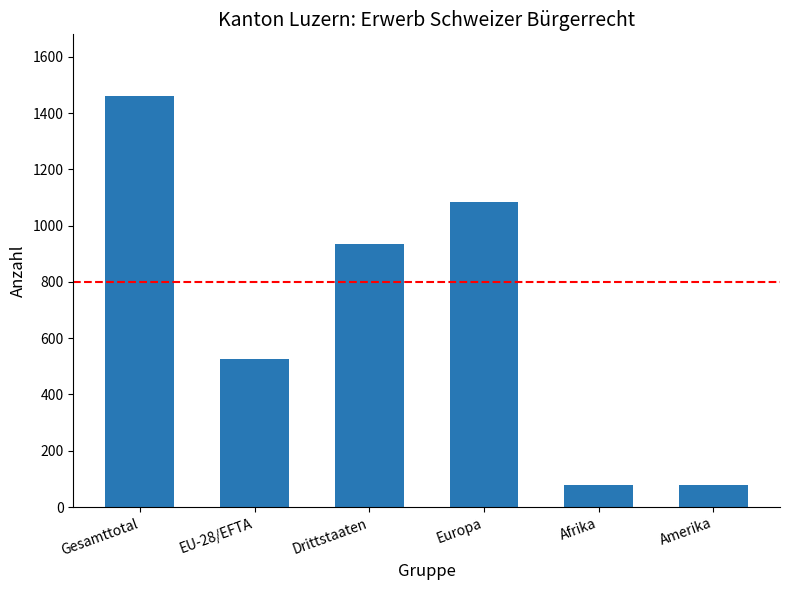

What is the difference between the values at Amerika and Gesamttotal?

1384